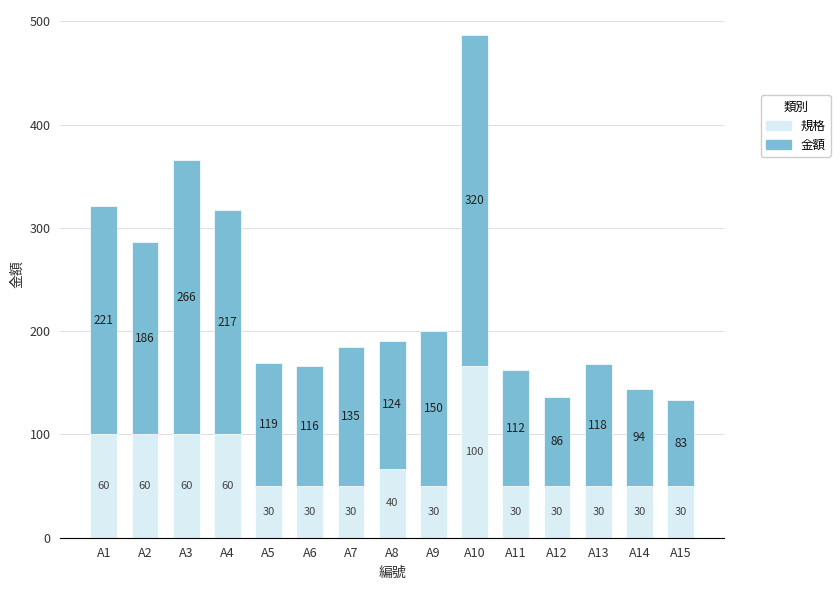

At which category is the sum across all series the highest?

A10